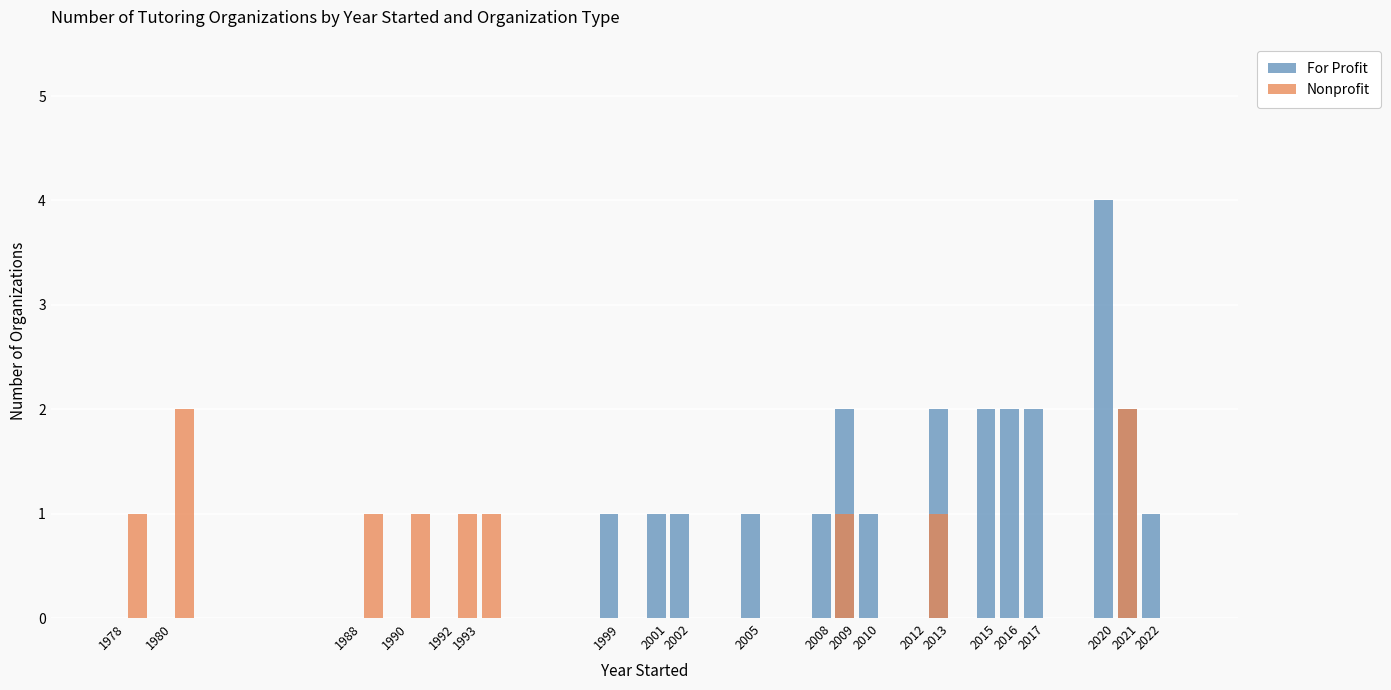

Does the chart contain any negative values?

No